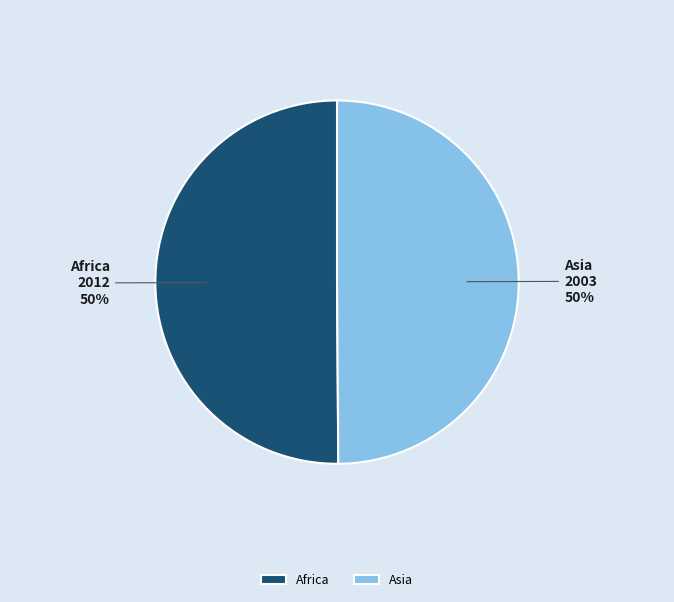

Combined, do Africa and Asia account for over 50%?

Yes